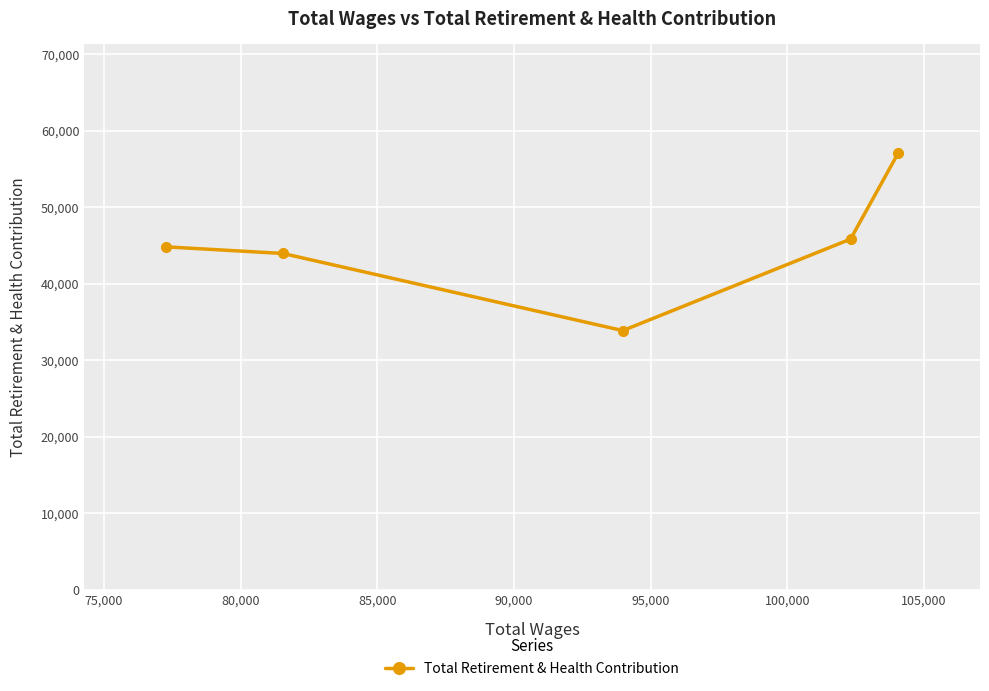

What is the maximum value shown in the chart?

57044